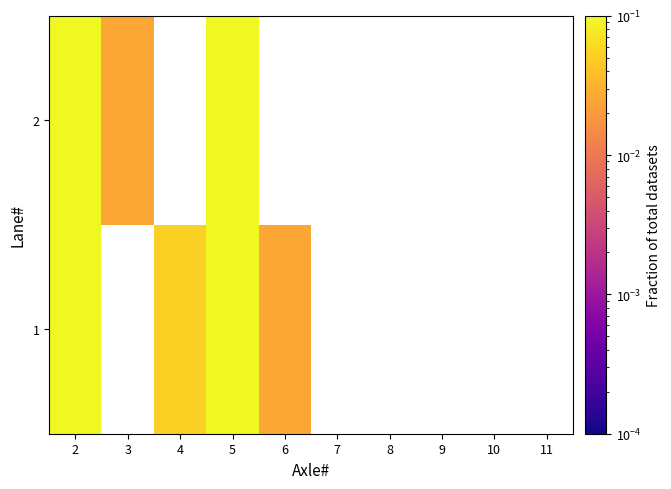

Which has a higher value, 11 or 8?

8